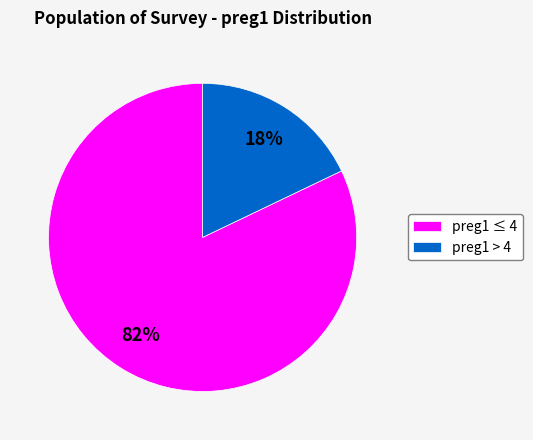

Count the number of slices in the pie.

2